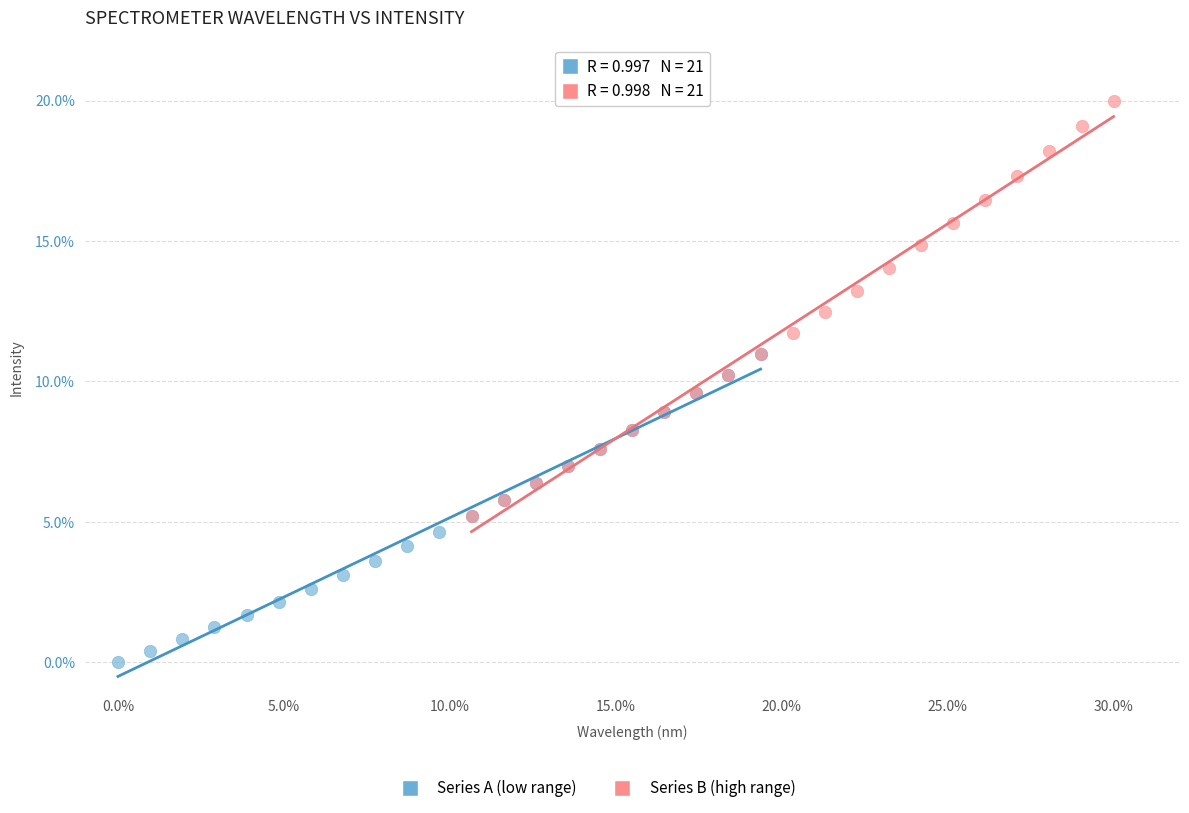

Which series contains the lowest Y value?

Series A (low range)